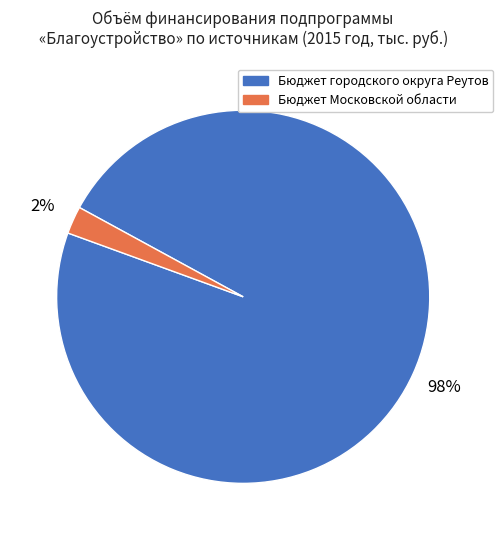

How many slices are in this pie chart?

2